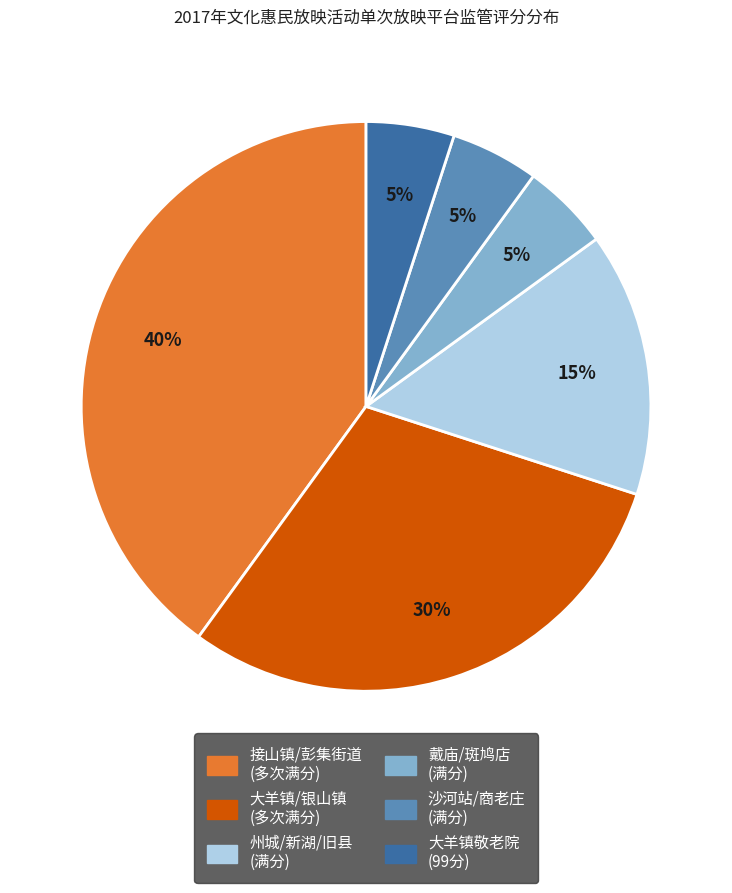

Does any single category account for the majority?

No